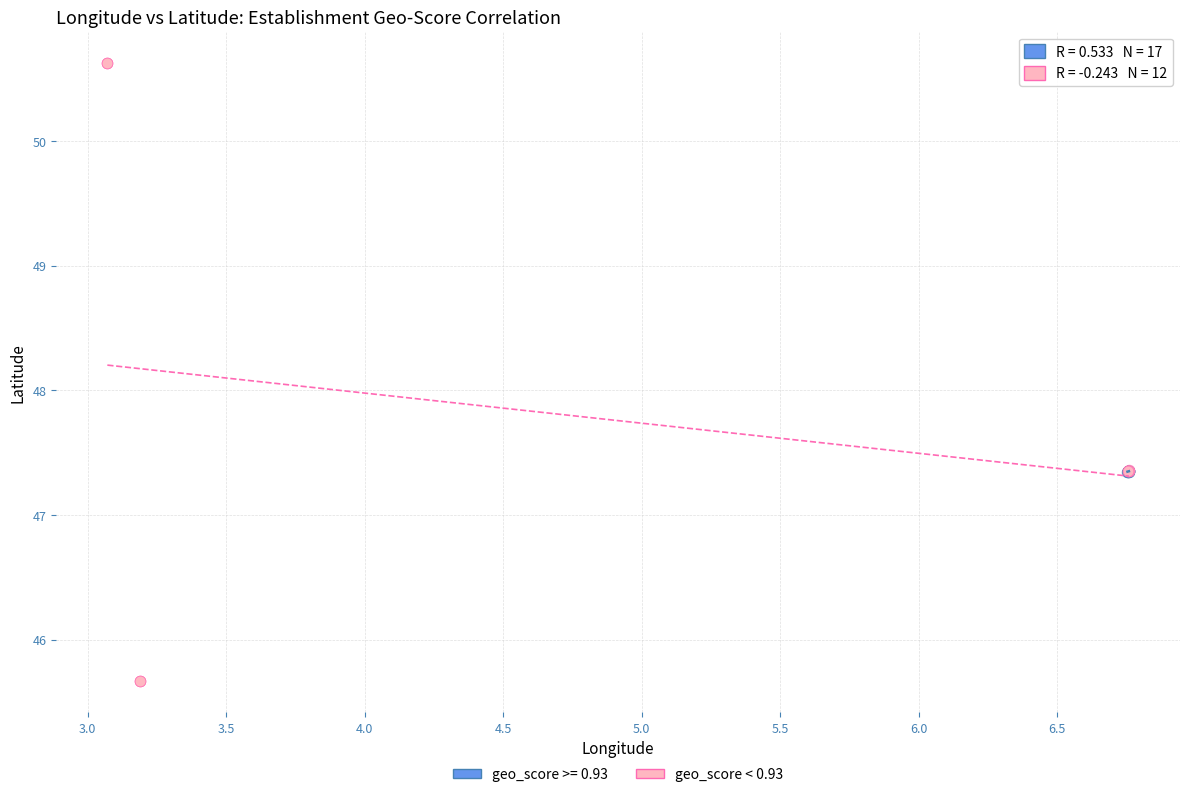

Which series has the widest spread of Y values?

geo_score < 0.93